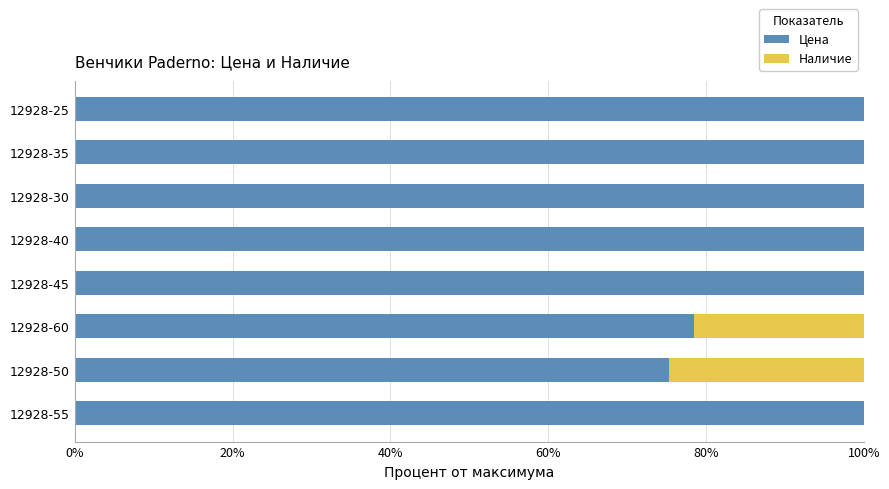

Is it true that Цена equals 30.6 at 12928-30?

False